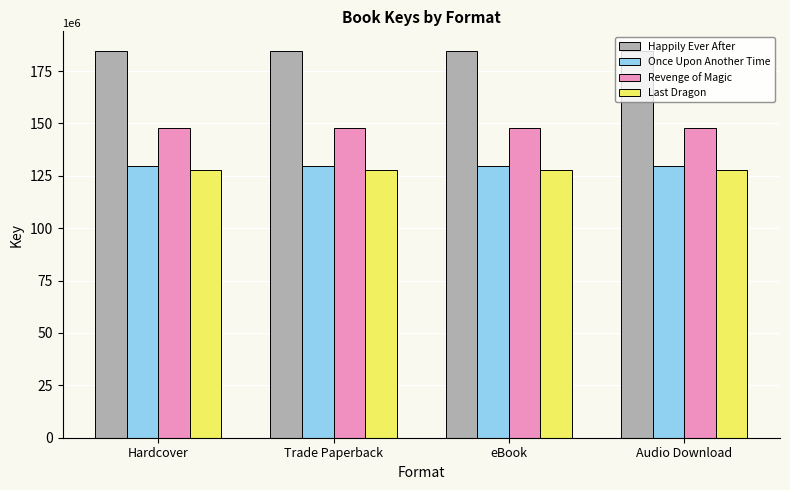

At Audio Download, list the series in order from largest to smallest.

Happily Ever After, Revenge of Magic, Once Upon Another Time, Last Dragon